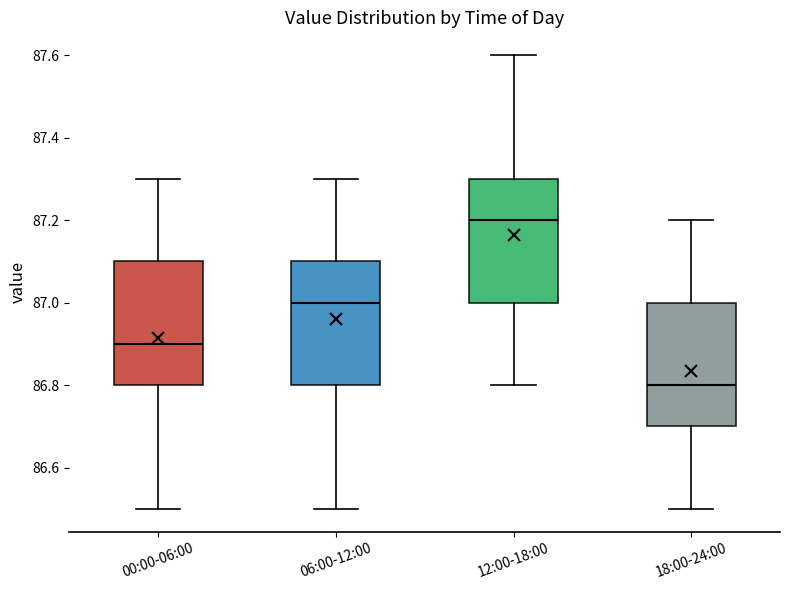

Which box's median line is the lowest?

18:00-24:00